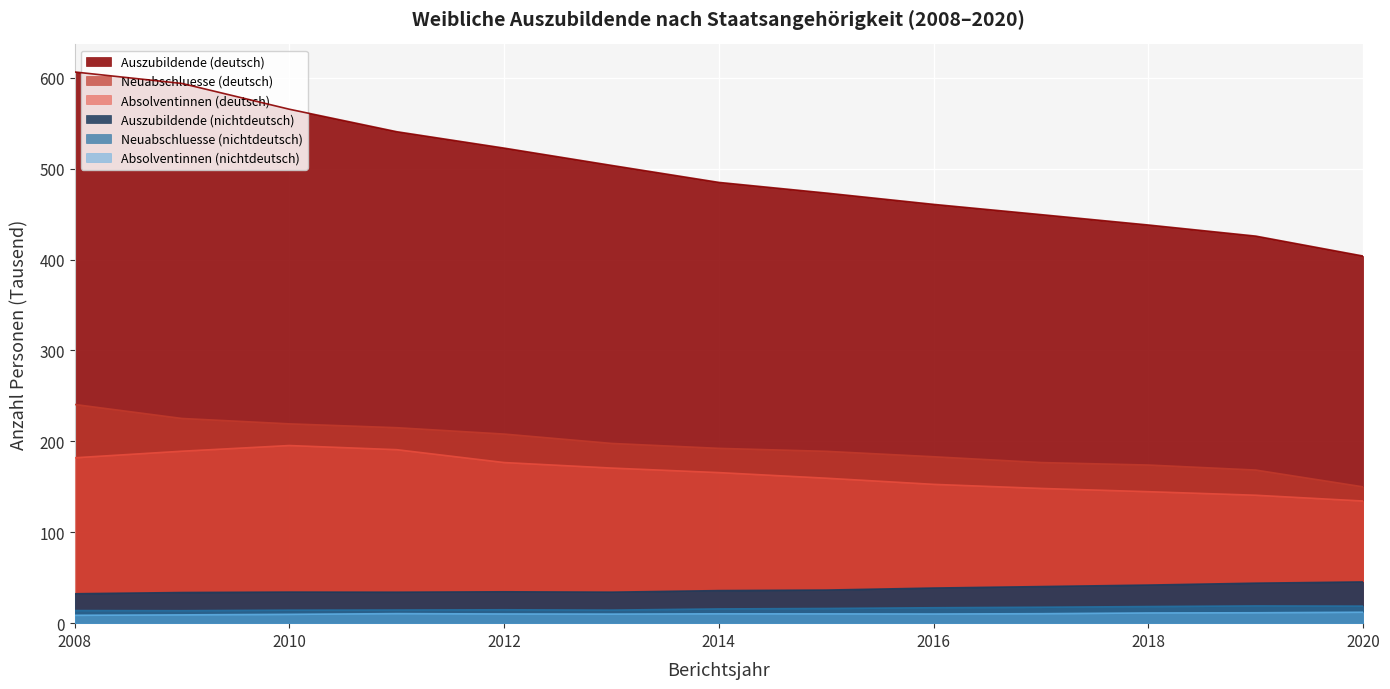

How many values in the Absolventinnen (nichtdeutsch) series are below 10?

4